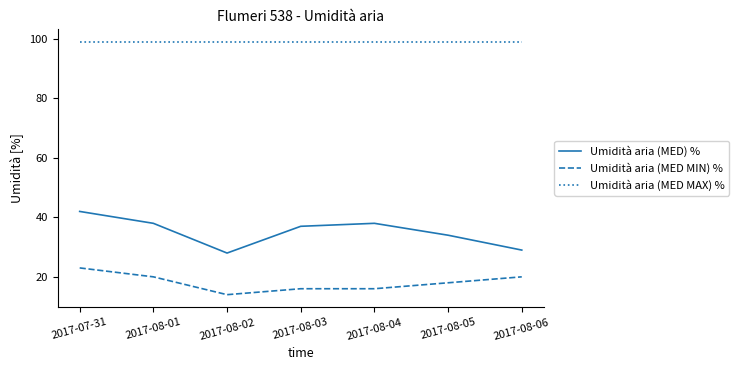

Which series has the largest range (max minus min)?

Umidità aria (MED) %